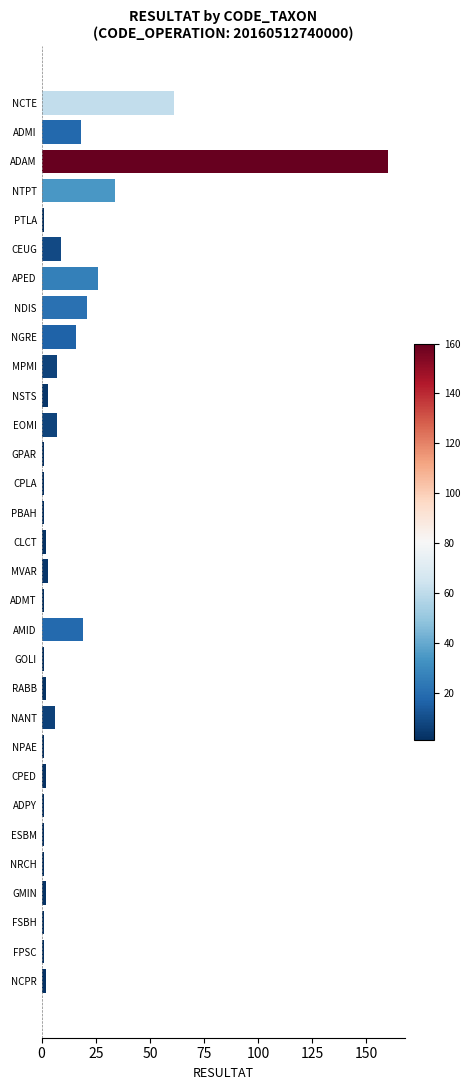

Count the number of categories in the chart.

31